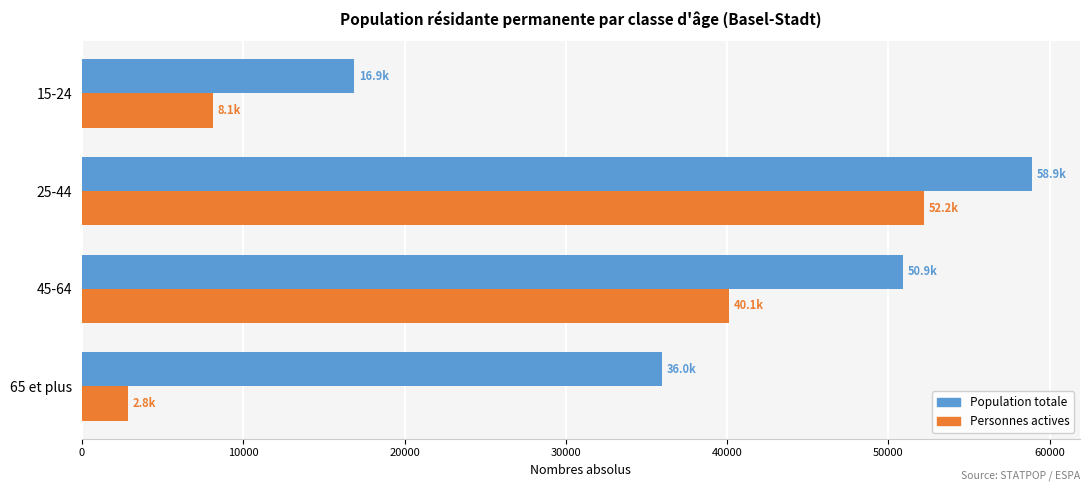

What value does the Population totale series have at 45-64?

50873.0